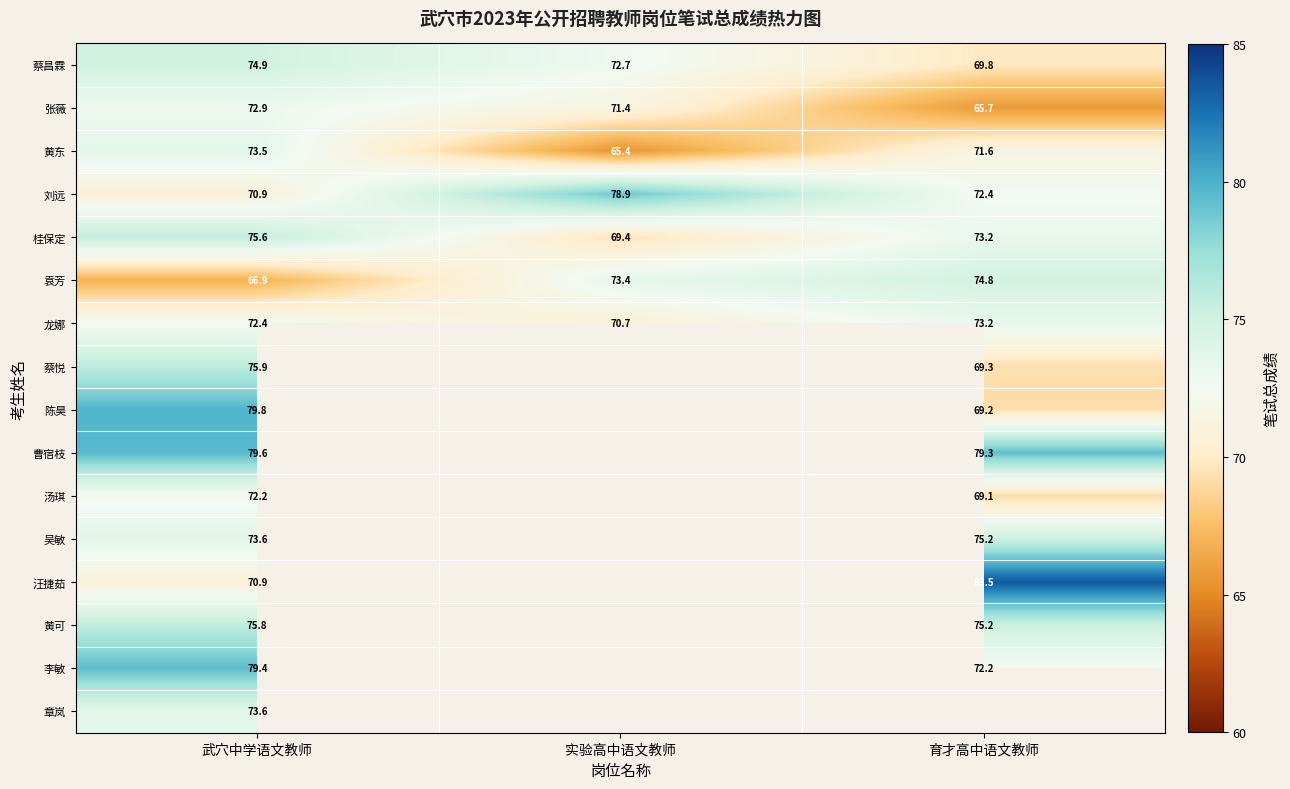

Is the value of 陈昊 at 武穴中学语文教师 greater than the value of 李敏 at 育才高中语文教师?

Yes